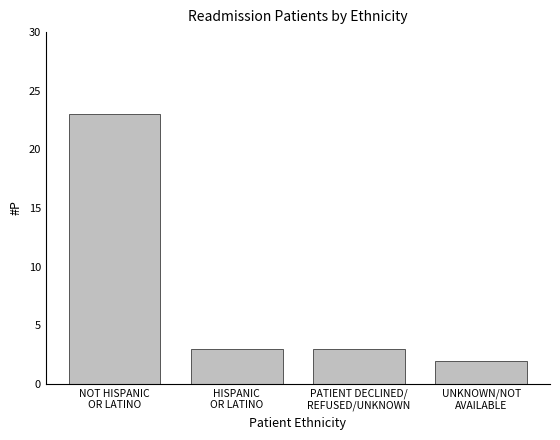

How many categories are shown in the chart?

4